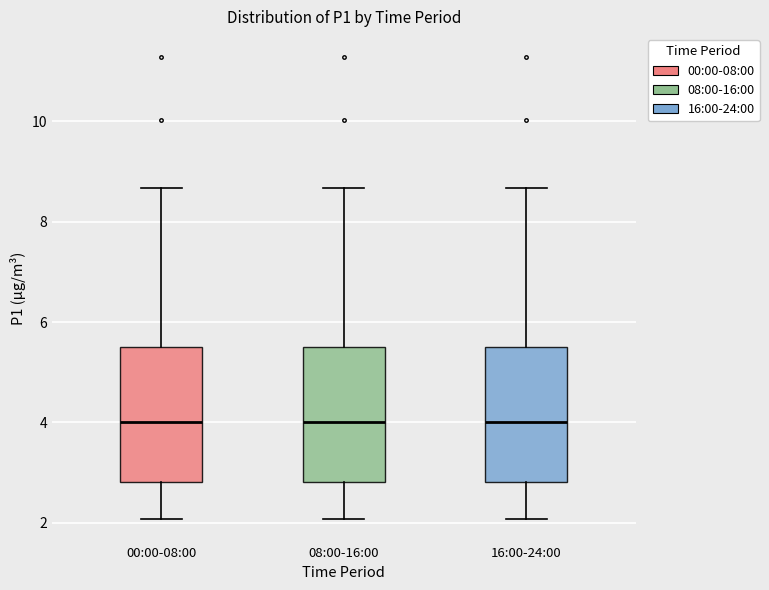

Where does the median line of the box for 08:00-16:00 sit on the y-axis? The values are not printed on the chart, so give them approximately, as read against the axis.

4.0